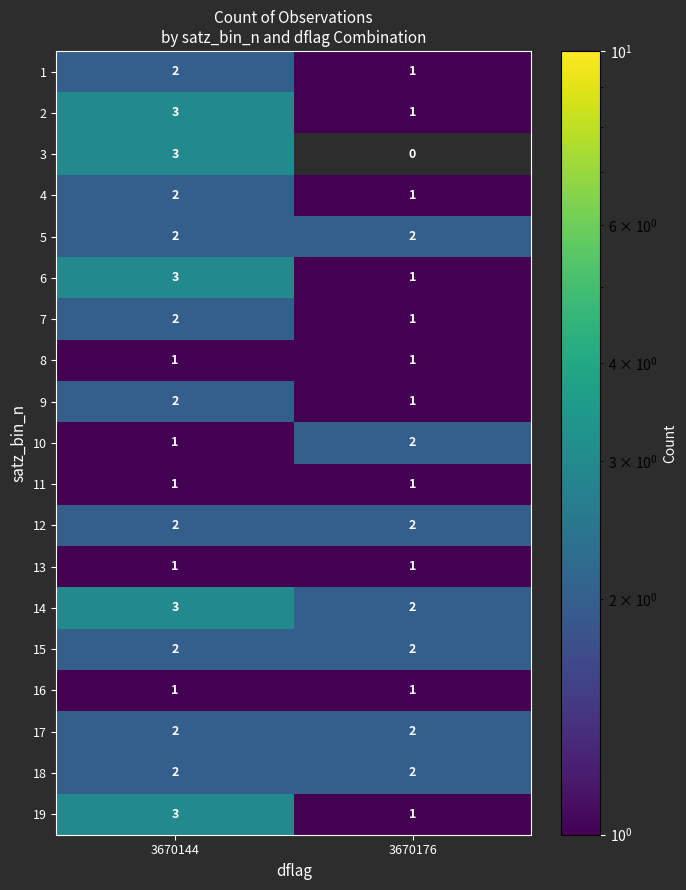

What is the minimum value shown in the chart?

1.0